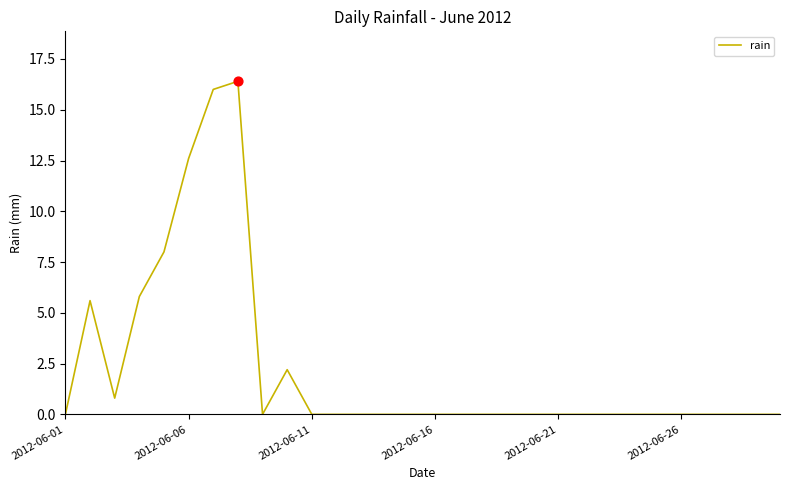

What is the difference between the maximum and minimum values?

16.4